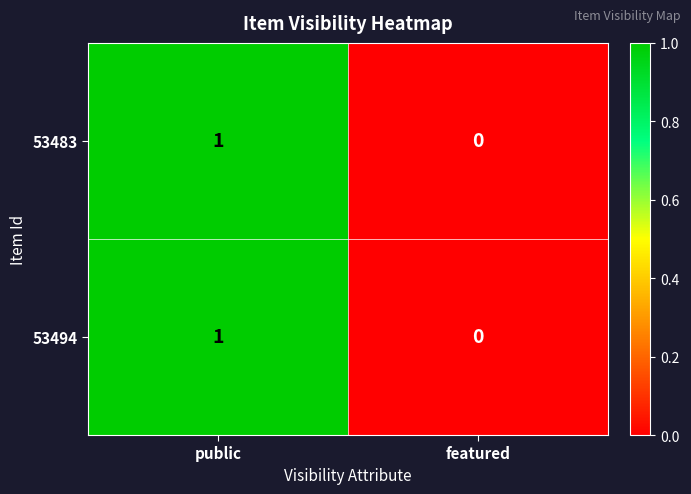

Is it true that 53483 equals 0 at featured?

True